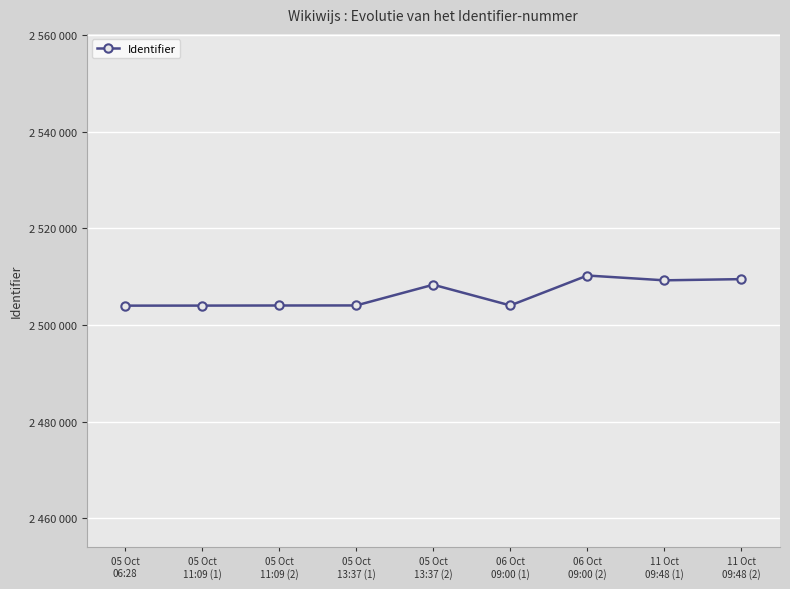

True or false: there are more than 2 points higher than both neighbors.

False